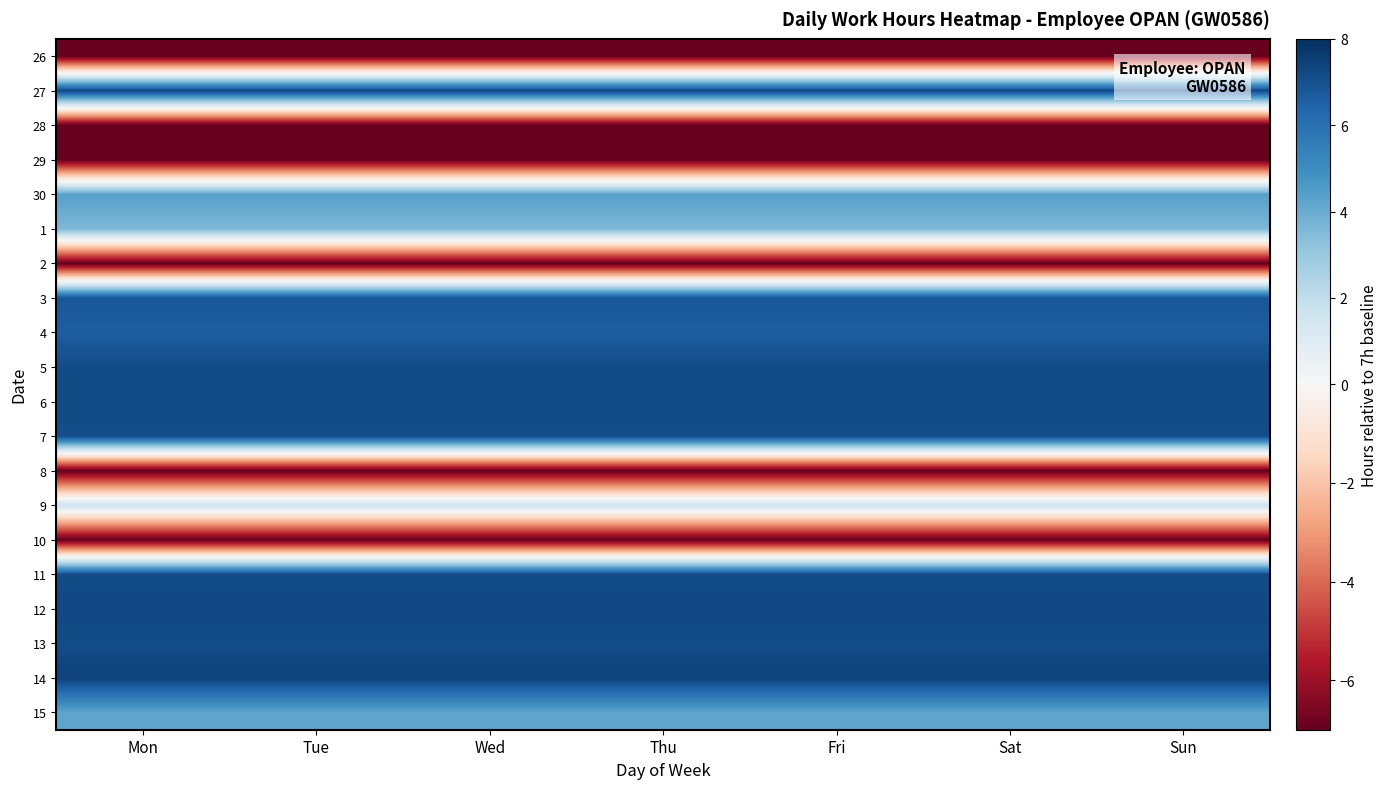

What is the minimum value shown in the chart?

-7.0